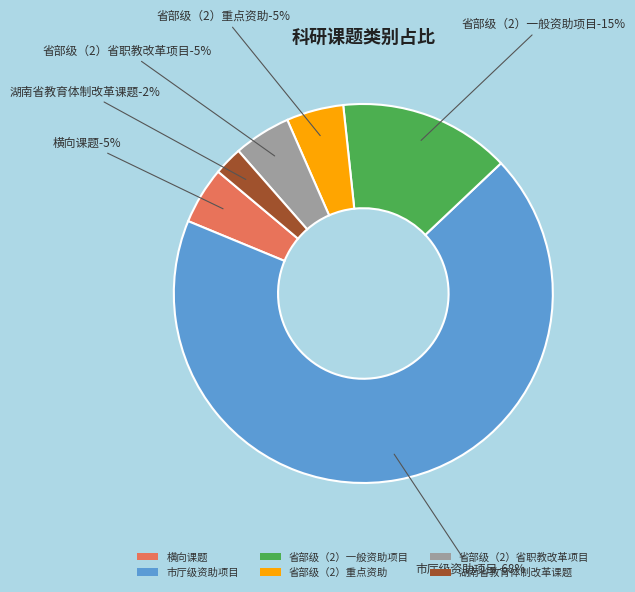

Rank the categories by value from highest to lowest.

市厅级资助项目, 省部级（2）一般资助项目, 横向课题, 省部级（2）重点资助, 省部级（2）省职教改革项目, 湖南省教育体制改革课题